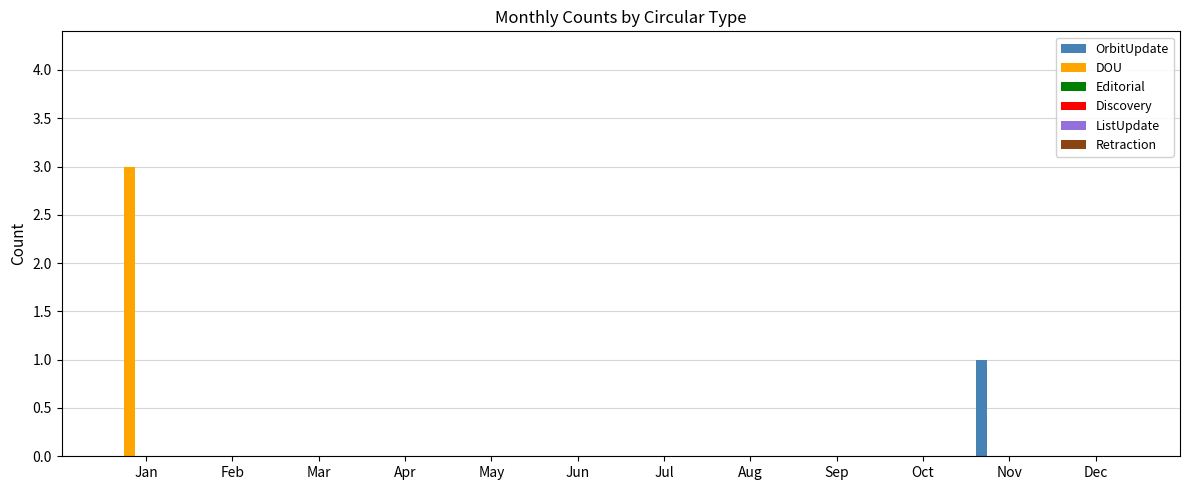

What is the greatest value displayed?

3